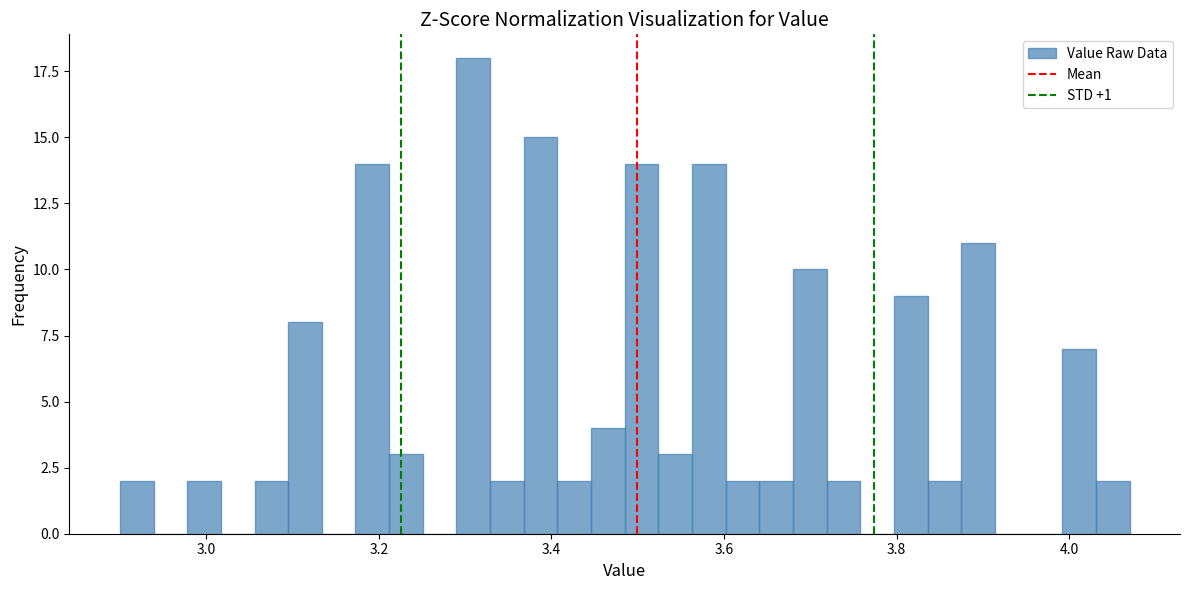

Read against the x-axis, roughly where is the centre of the tallest bar?

3.30